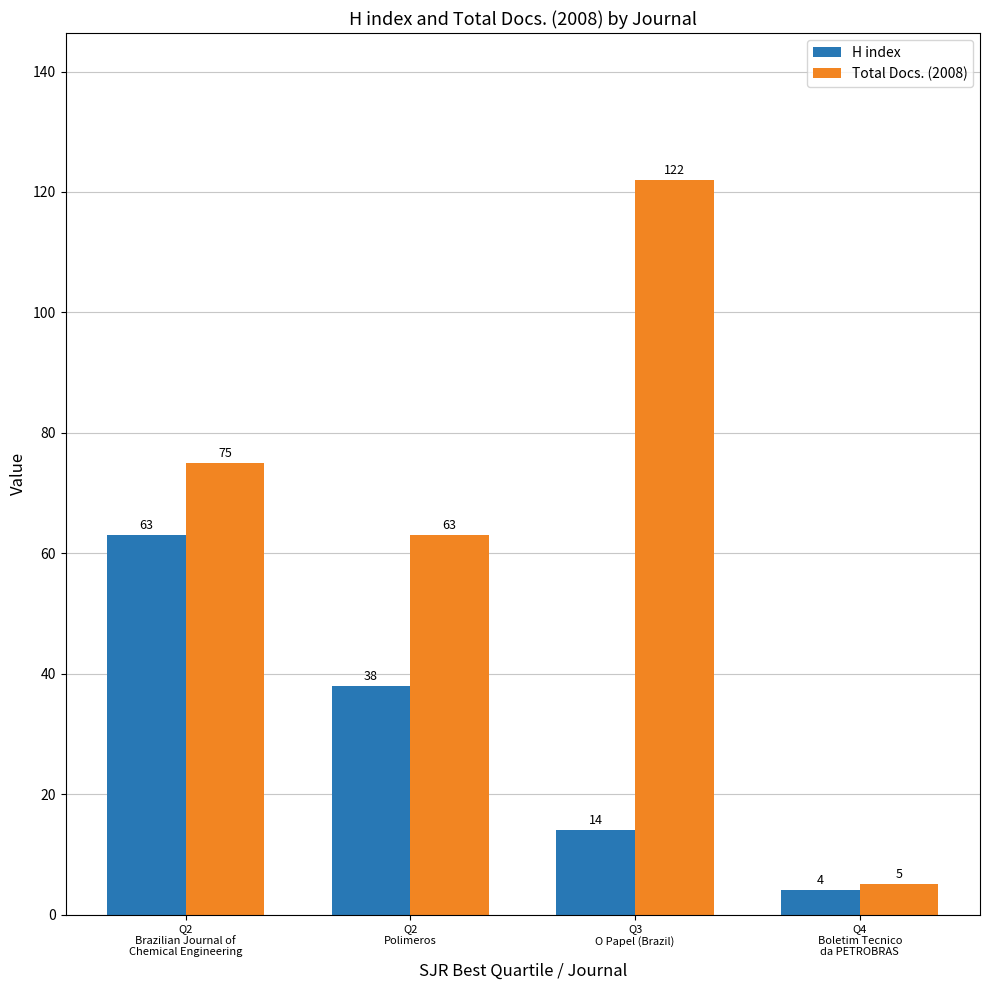

What are all the series names shown in the legend?

H index, Total Docs. (2008)